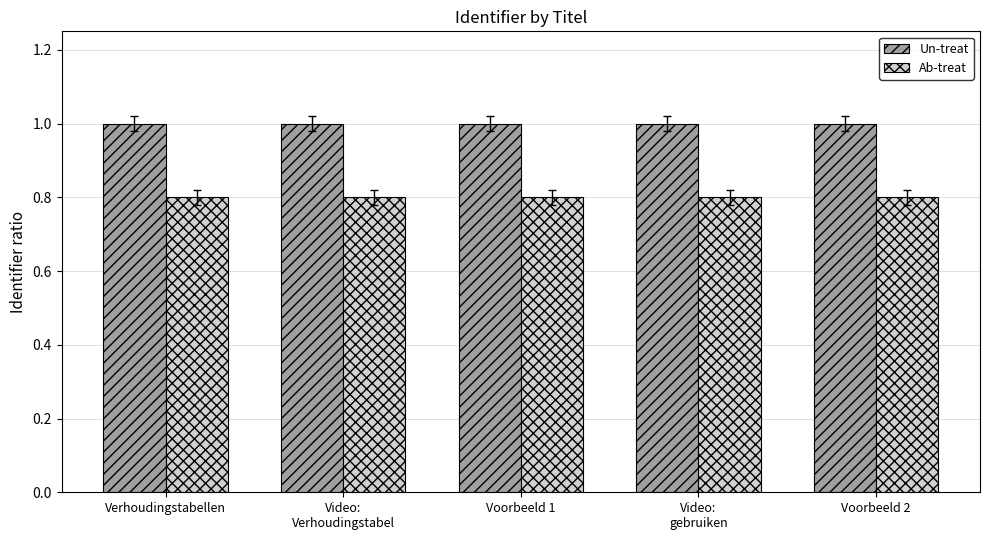

Is the value of Un-treat at Video:
Verhoudingstabel greater than the value of Ab-treat at Video:
gebruiken?

Yes